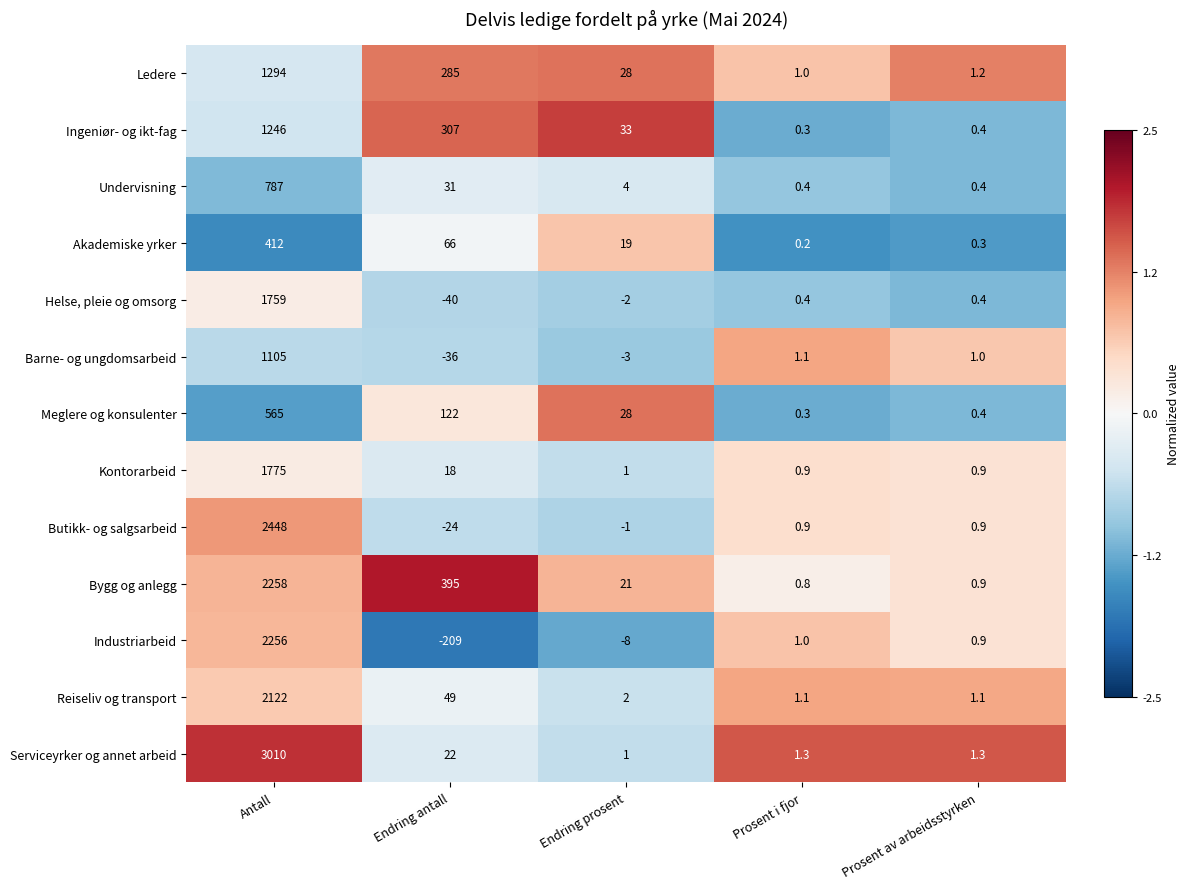

Which series changed the most between Antall and Prosent i fjor?

Serviceyrker og annet arbeid